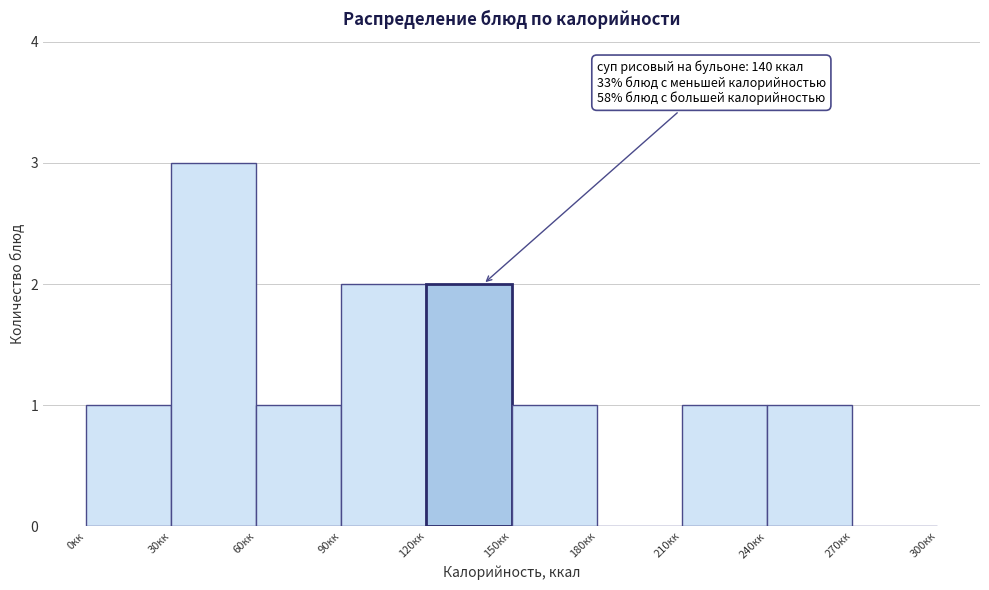

Which range on the x-axis has the tallest bar?

30 to 60